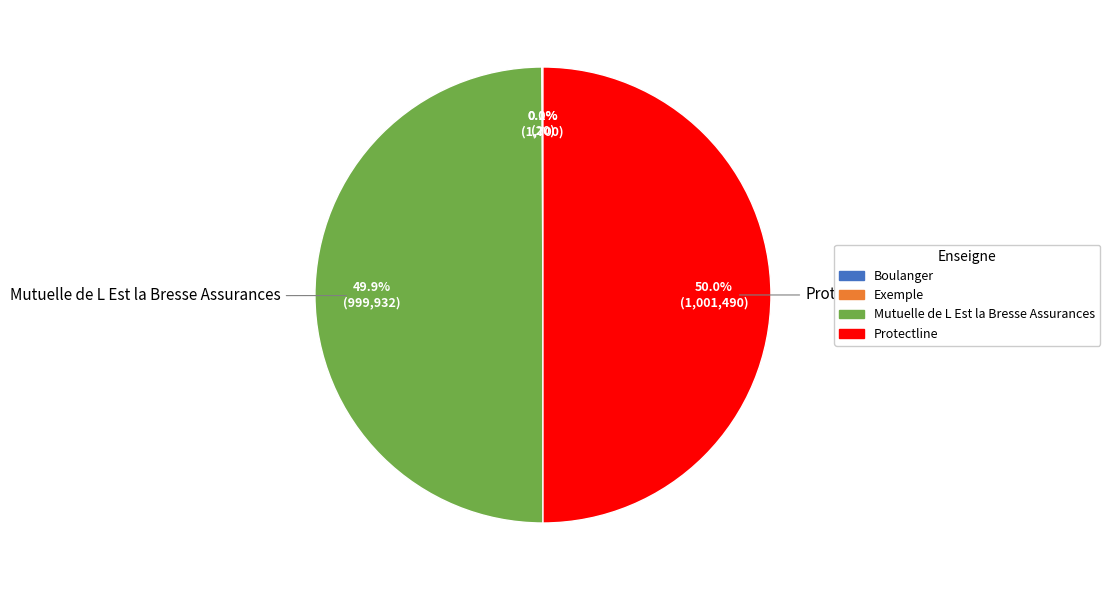

To the nearest percent, what is the average slice percentage?

25%